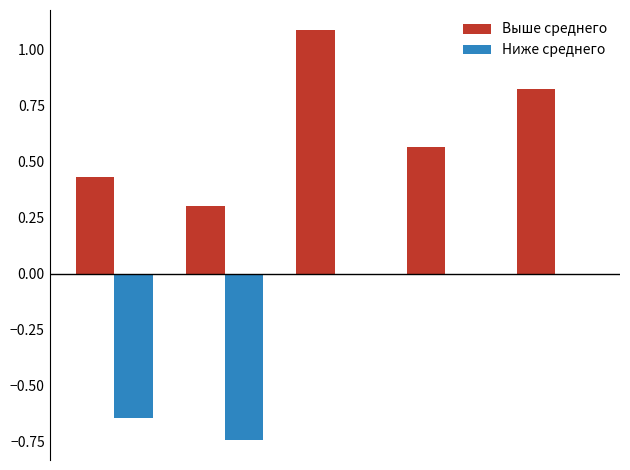

Which series has the largest total across all categories?

Выше среднего